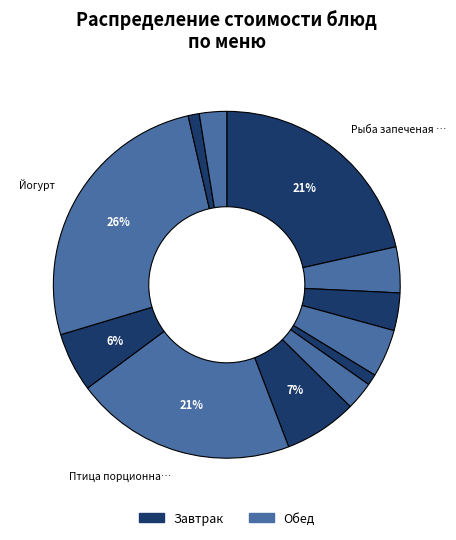

How many slices are in this pie chart?

12